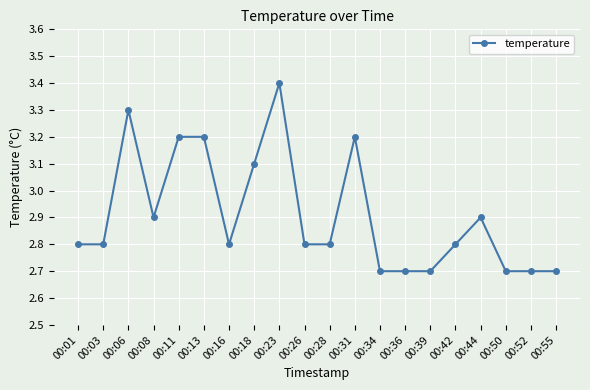

What is the average value?

2.9